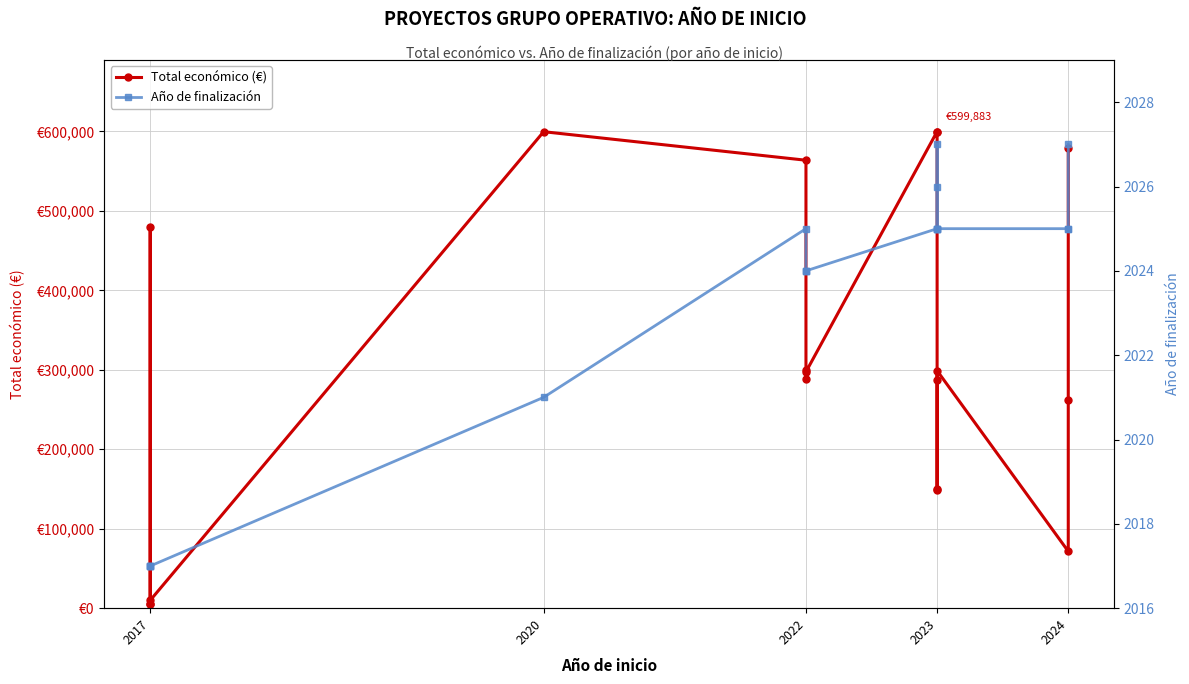

True or false: Total económico (€) and Año de finalización intersect in this chart.

False